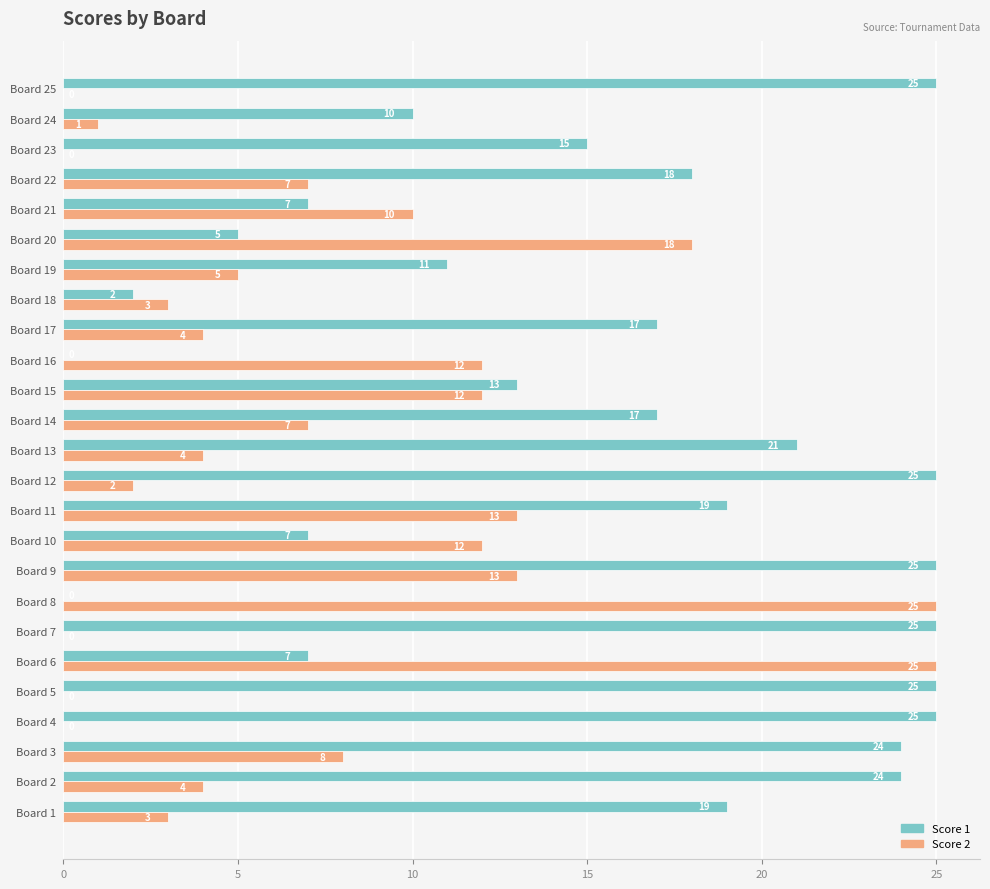

Which series changed the most between Board 9 and Board 24?

Score 1